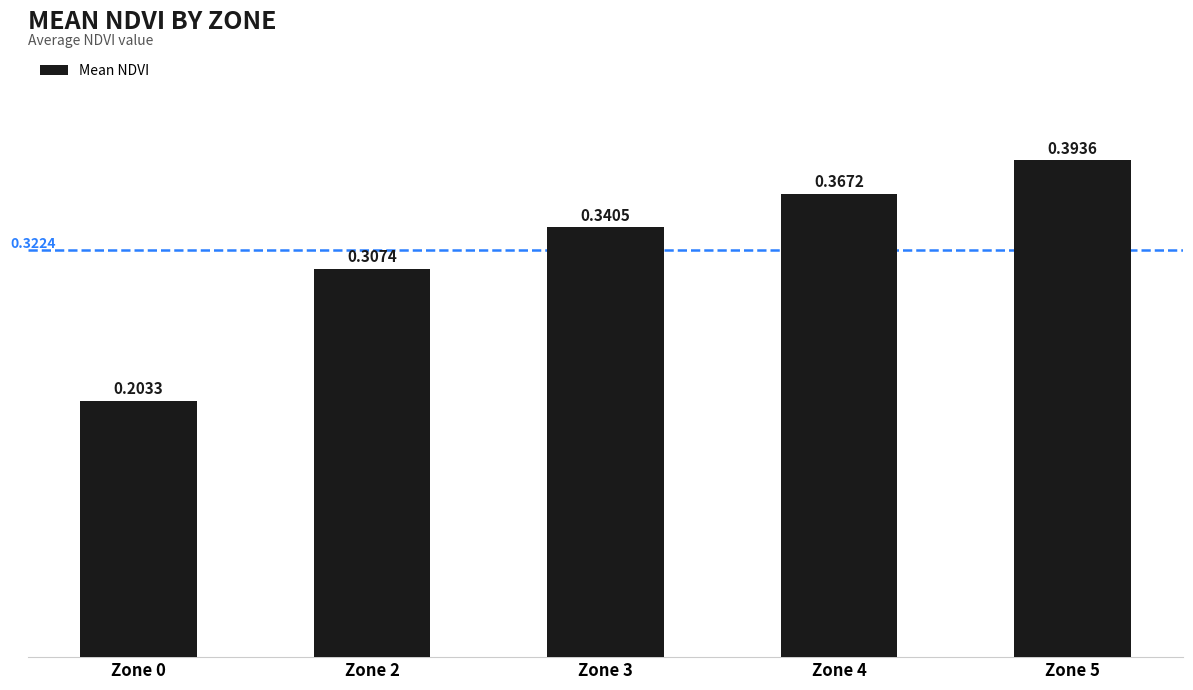

What is the sum of all values?

1.6